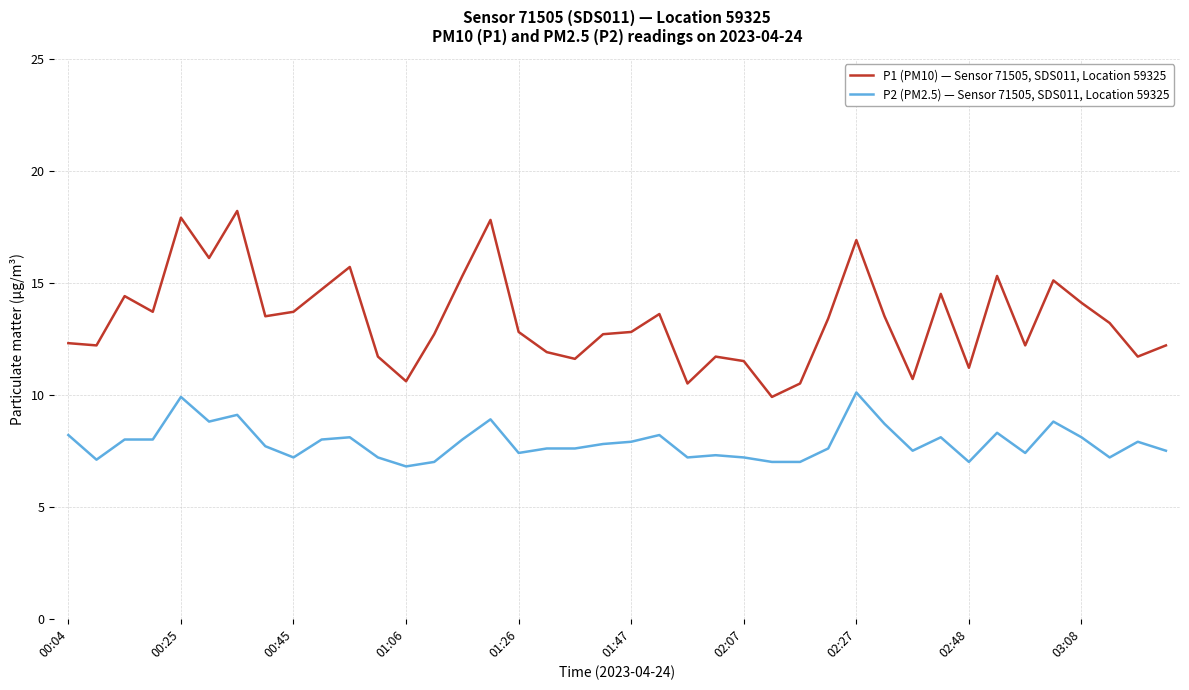

List the series in order of their overall mean, lowest first.

P2 (PM2.5) — Sensor 71505, SDS011, Location 59325, P1 (PM10) — Sensor 71505, SDS011, Location 59325